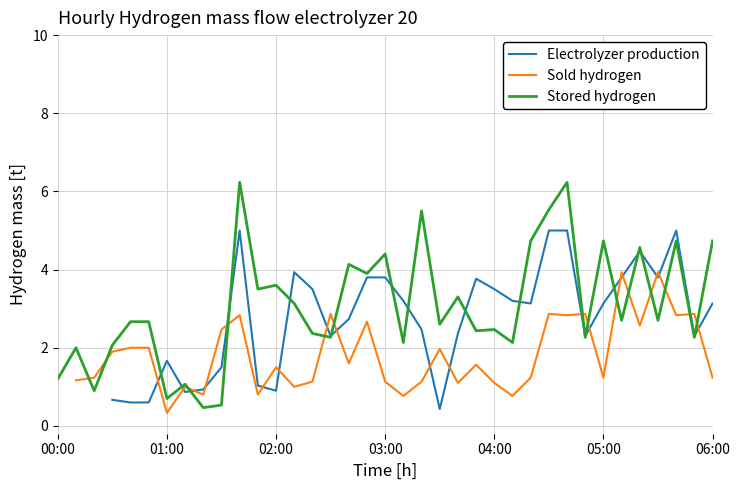

What is the difference between the Stored hydrogen values at 34 and 8?

4.3